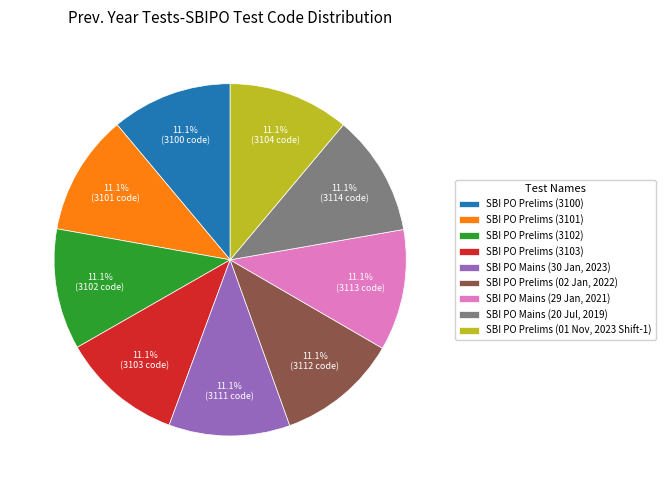

Approximately how many times larger is the value at SBI PO Prelims (3103) compared to SBI PO Prelims (02 Jan, 2022)?

1.0